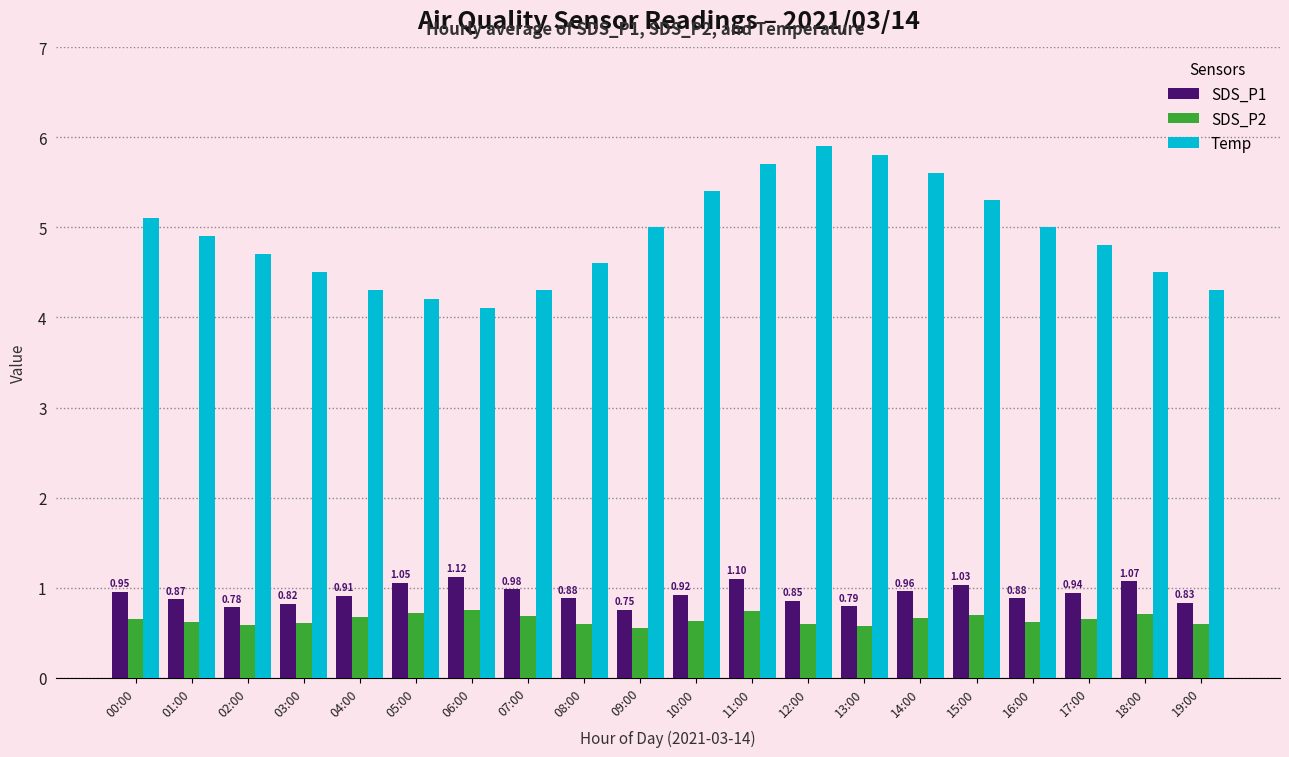

How many groups of bars are there?

20